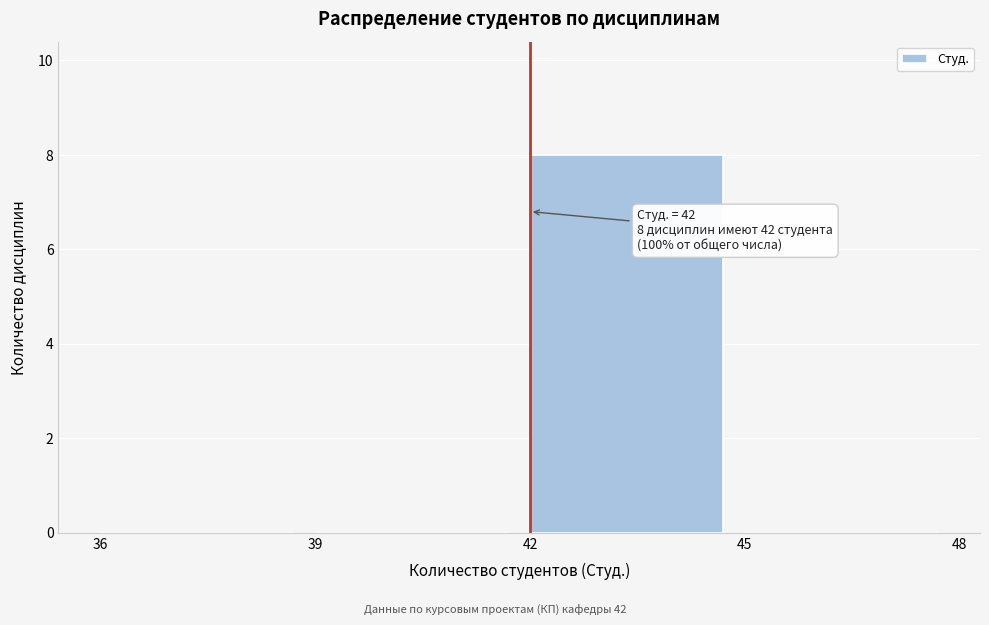

Over which range of the x-axis is the bar tallest?

42 to 45